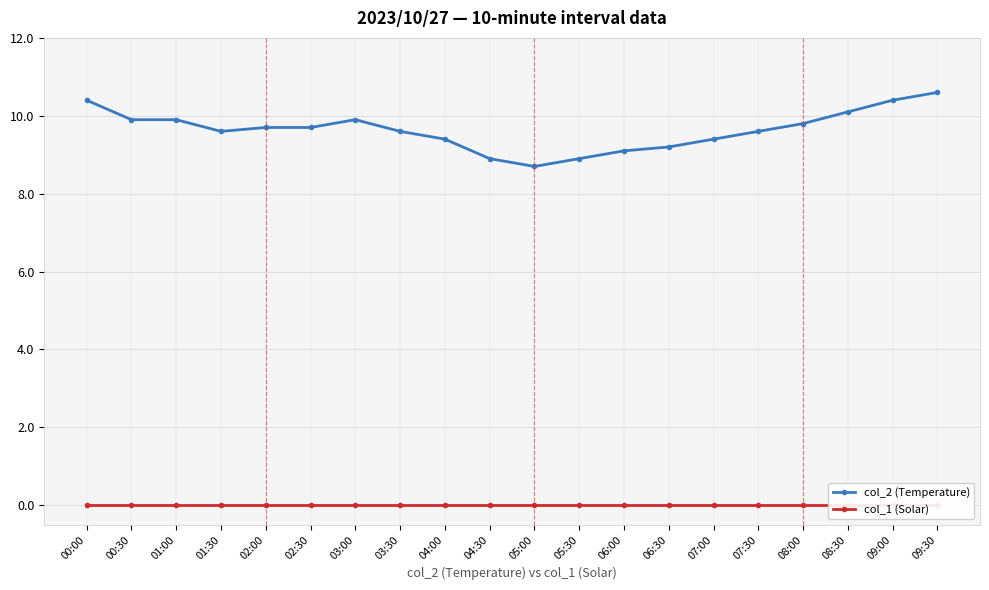

Reading left to right, extract all data points from this chart.

col_2 (Temperature): 00:00=10.4	00:30=9.9	01:00=9.9	01:30=9.6	02:00=9.7	02:30=9.7	03:00=9.9	03:30=9.6	04:00=9.4	04:30=8.9	05:00=8.7	05:30=8.9	06:00=9.1	06:30=9.2	07:00=9.4	07:30=9.6	08:00=9.8	08:30=10.1	09:00=10.4	09:30=10.6
col_1 (Solar): 00:00=0.0	00:30=0.0	01:00=0.0	01:30=0.0	02:00=0.0	02:30=0.0	03:00=0.0	03:30=0.0	04:00=0.0	04:30=0.0	05:00=0.0	05:30=0.0	06:00=0.0	06:30=0.0	07:00=0.0	07:30=0.0	08:00=0.0	08:30=0.0	09:00=0.0	09:30=0.0